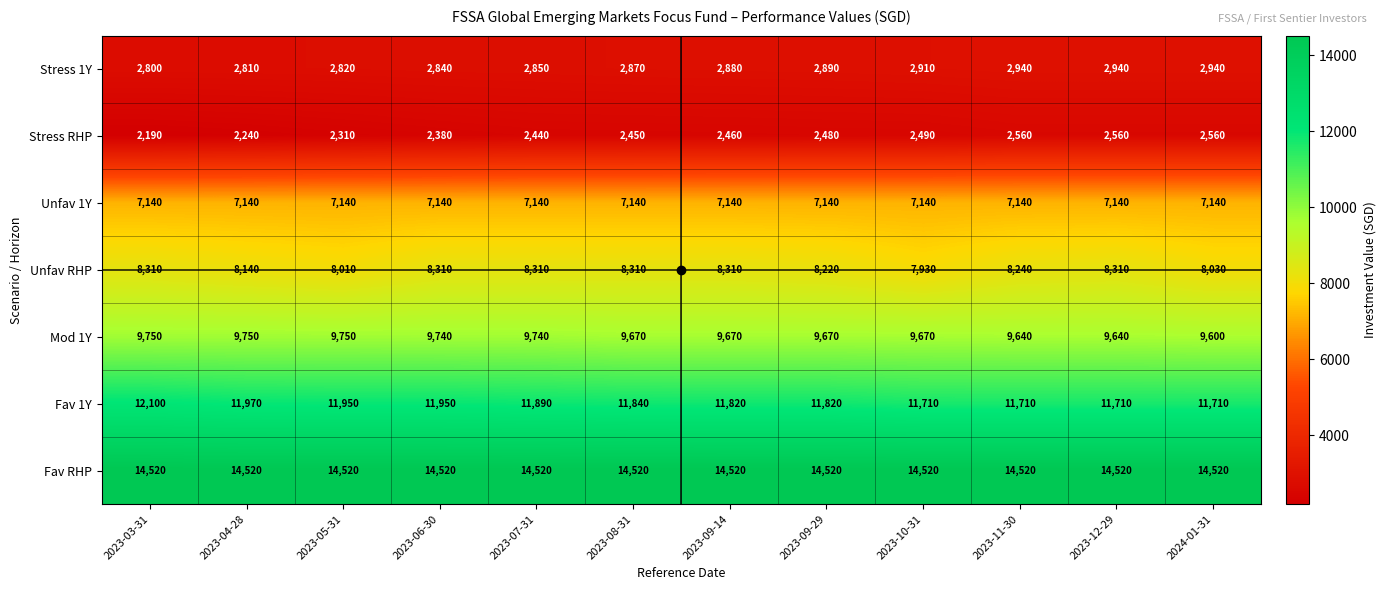

What is the minimum value shown in the chart?

2190